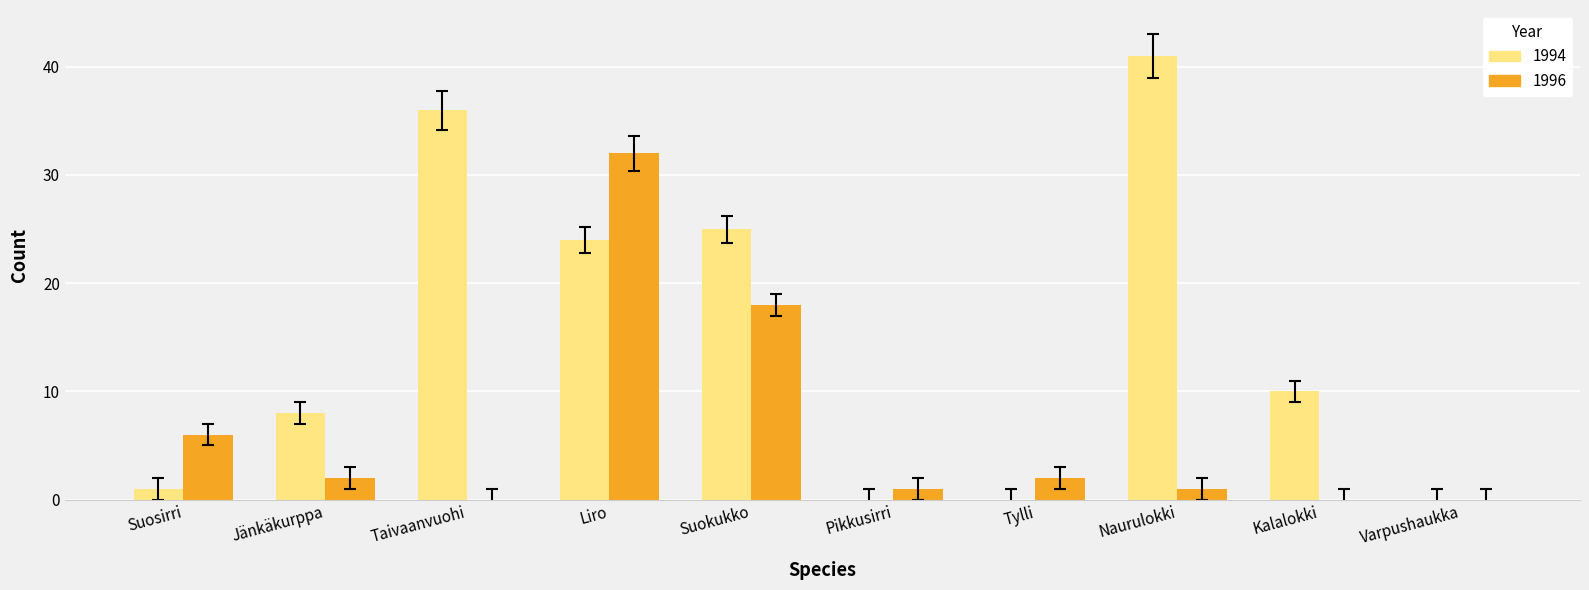

What are all the series names shown in the legend?

1994, 1996